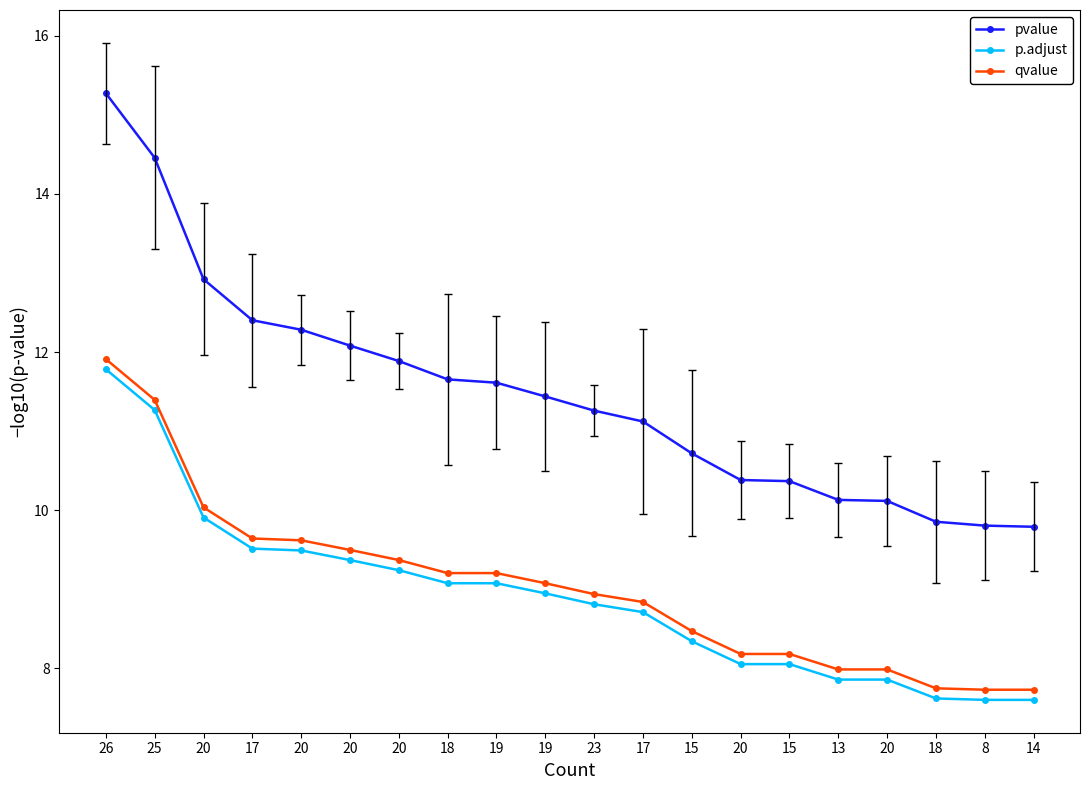

The pvalue series shows 21.9 at 26. True or false?

False